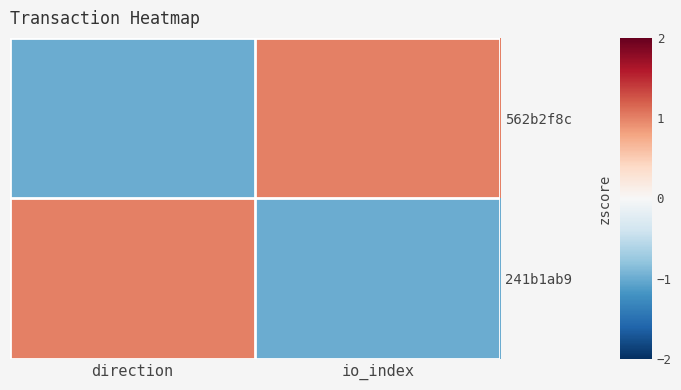

At how many categories does at least one series exceed 0?

2